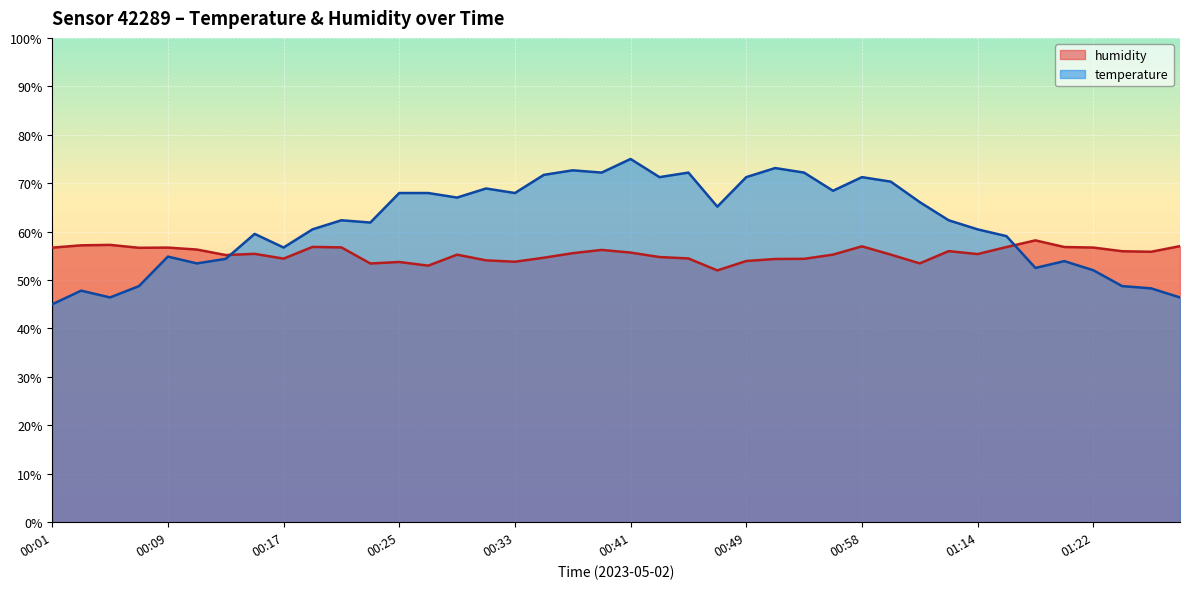

What is the difference between the maximum and minimum values in the humidity series?

6.2